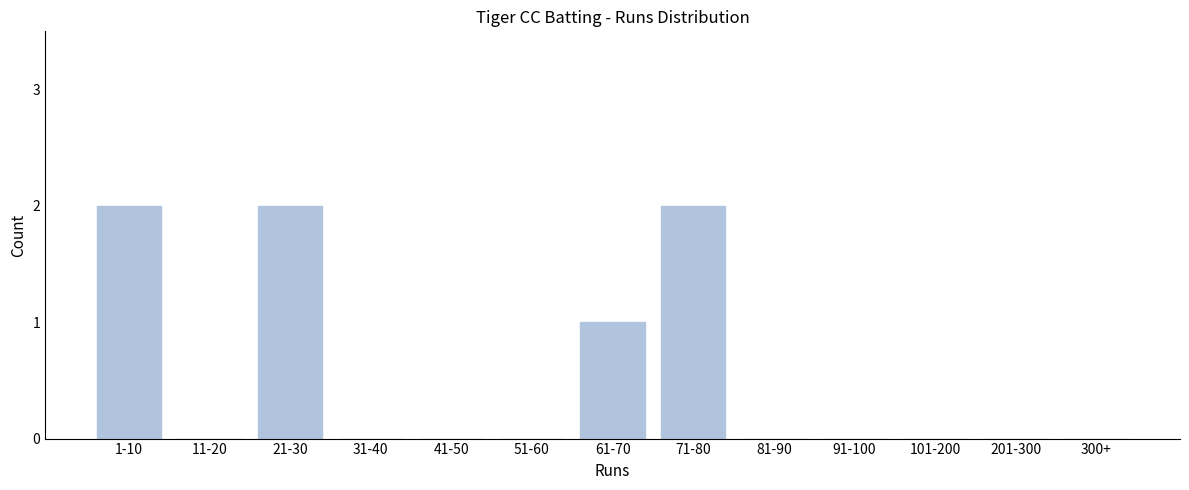

Reading left to right, list all the values displayed in this chart.

1-10=2	11-20=0	21-30=2	31-40=0	41-50=0	51-60=0	61-70=1	71-80=2	81-90=0	91-100=0	101-200=0	201-300=0	300+=0